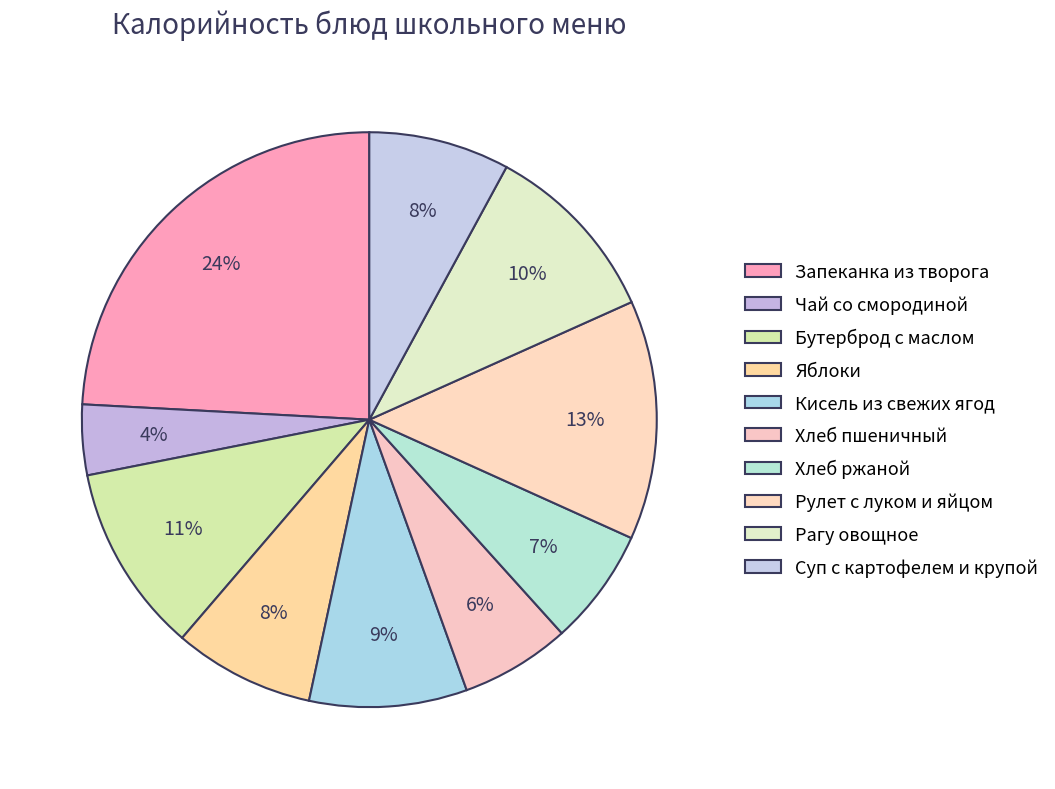

Count the number of slices in the pie.

10